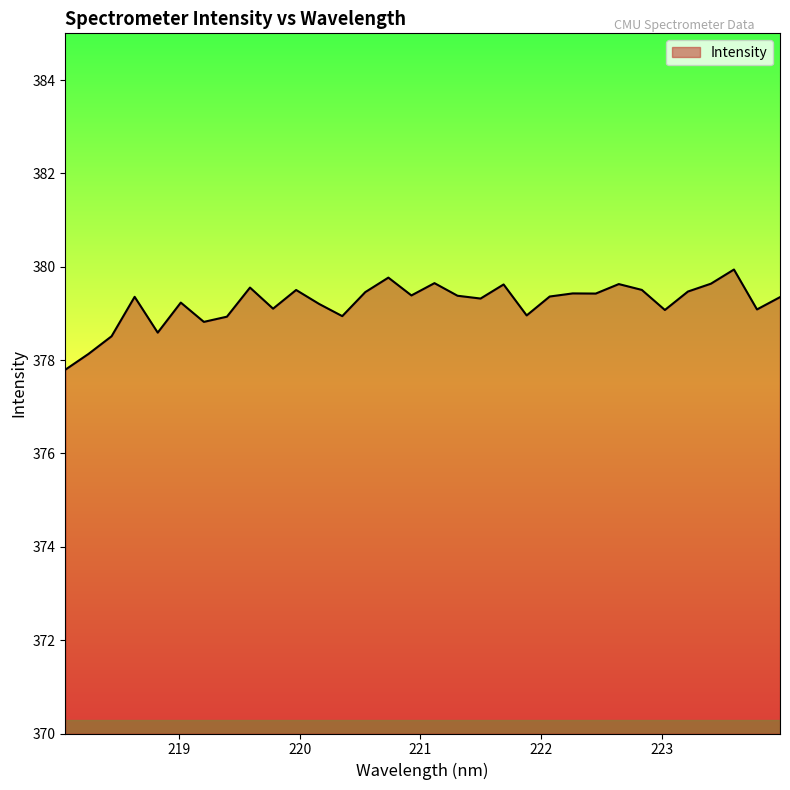

What is the greatest value displayed?

379.9